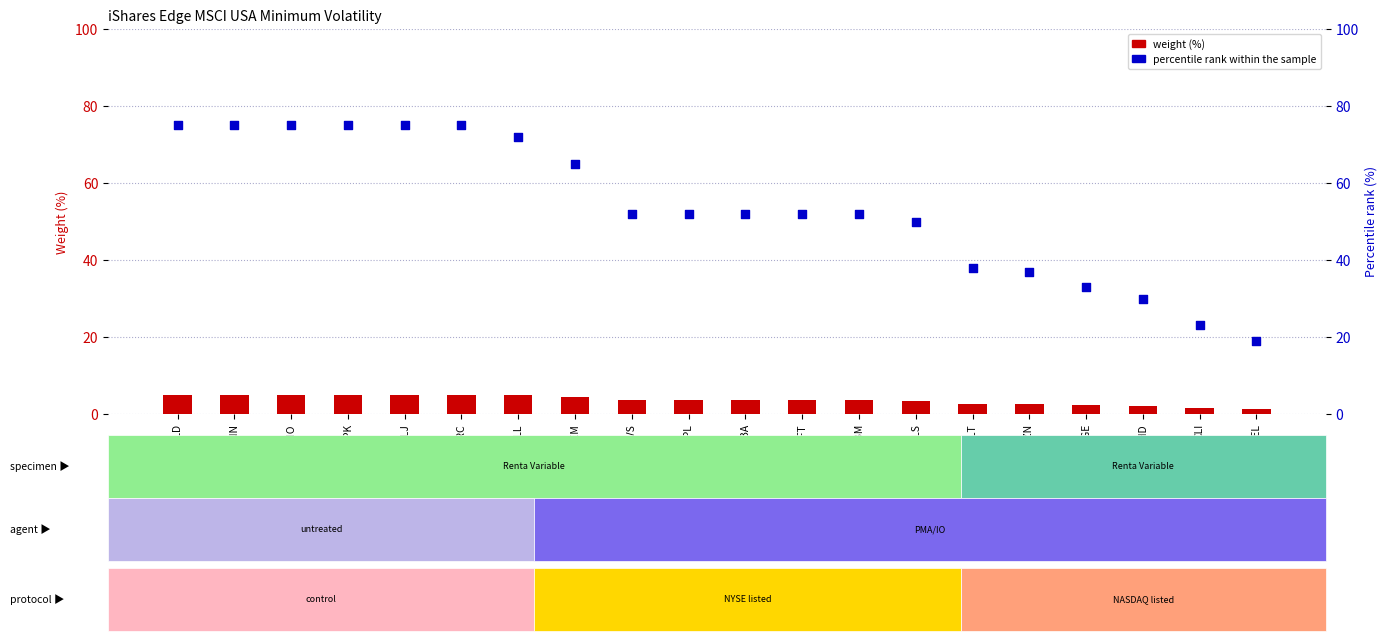

Which series reaches the maximum Y coordinate?

percentile rank within the sample